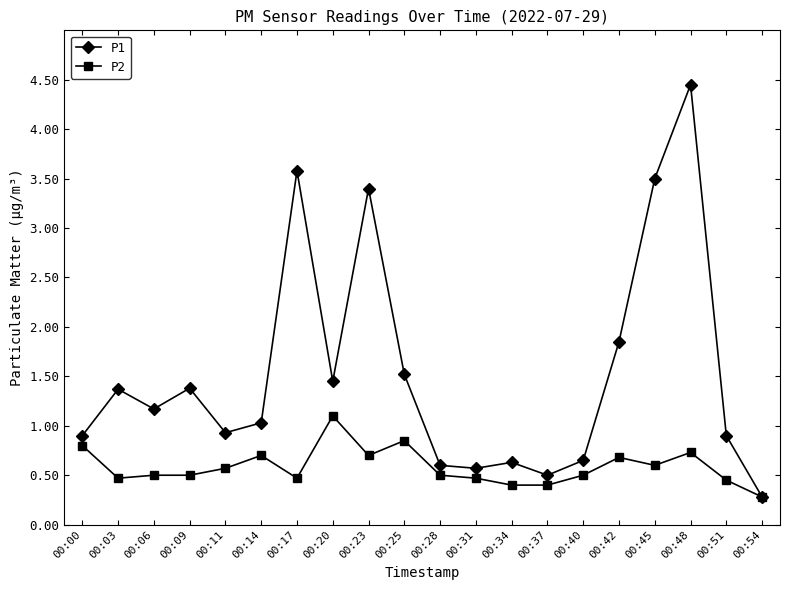

What is the value of the P2 point at the 20th from the left?

0.3